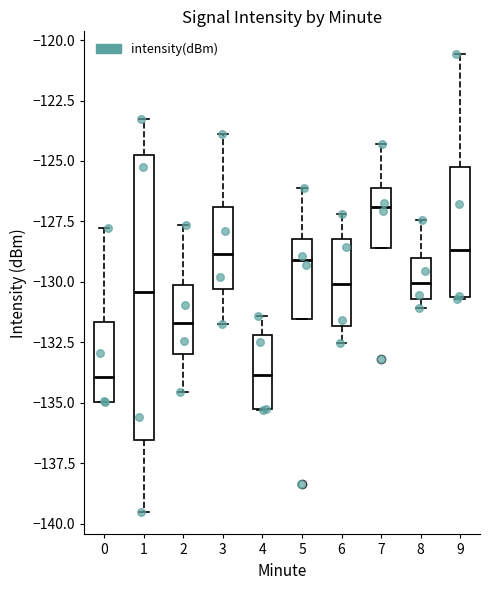

Where does the upper whisker of the box at x = 7 end on the y-axis? The values are not printed on the chart, so give them approximately, as read against the axis.

-124.5